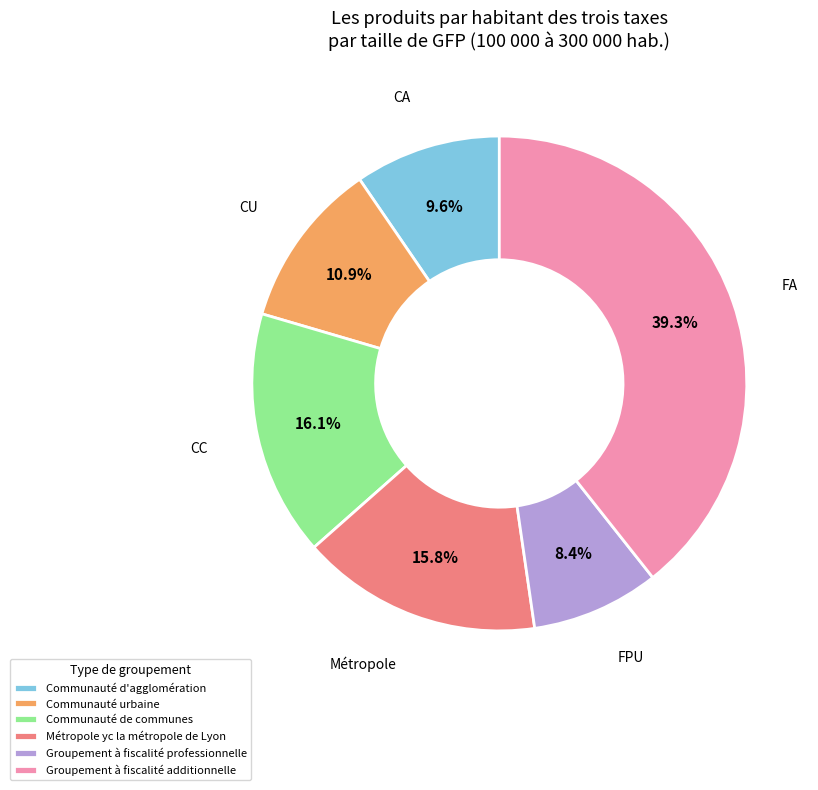

Which category has the smallest portion of the pie?

Groupement à fiscalité professionnelle